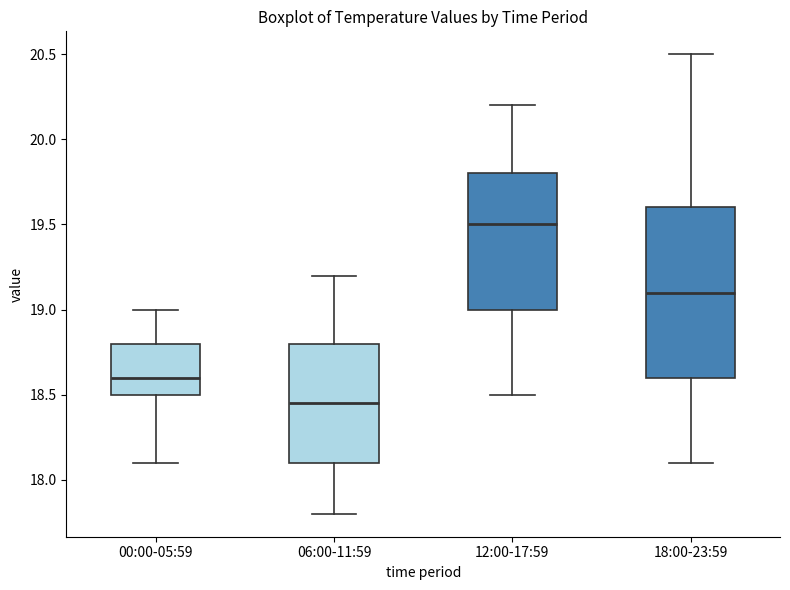

Which box's median line is the highest?

12:00-17:59